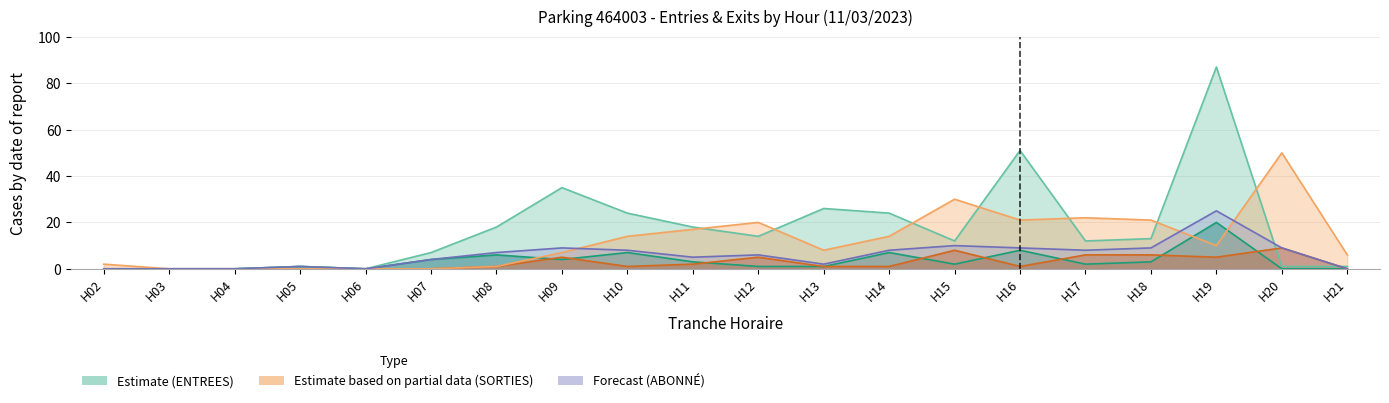

What is the sum of the SORTIES NB_ABONNE values at H08 and H09?

6